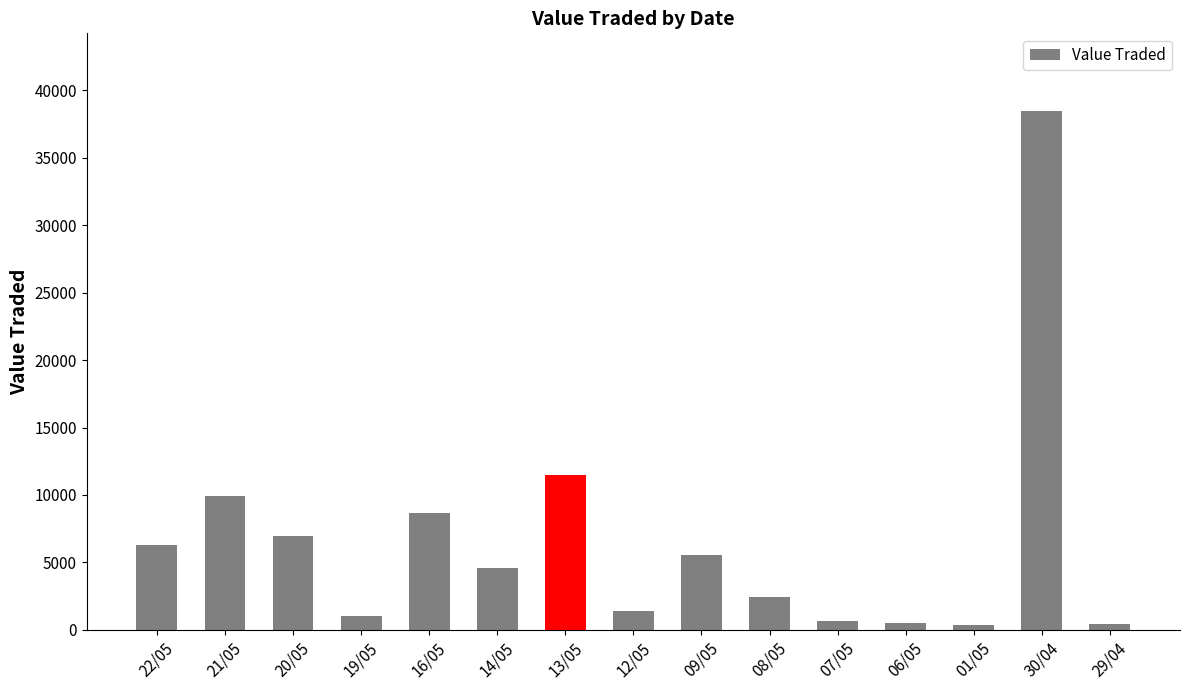

Is it true that the value at 14/05 is 8036?

False